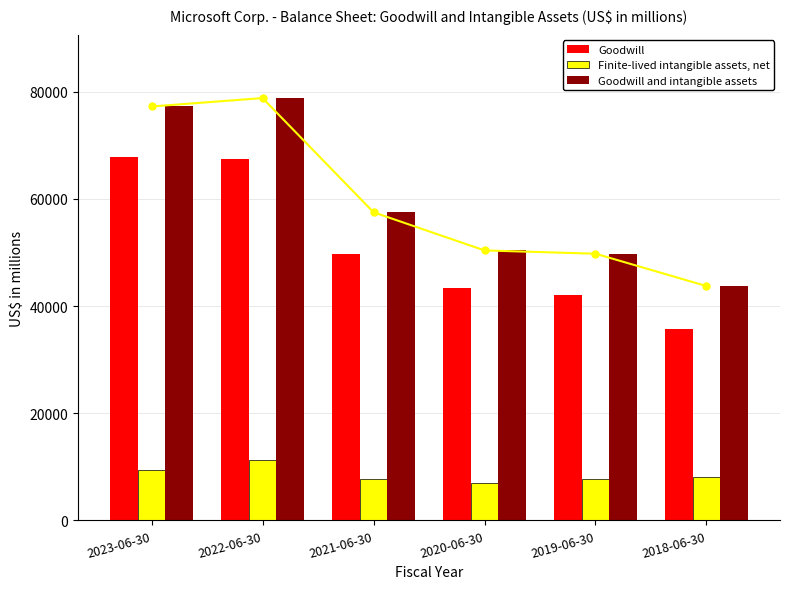

Is it true that Goodwill and intangible assets equals 15690 at 2023-06-30?

False